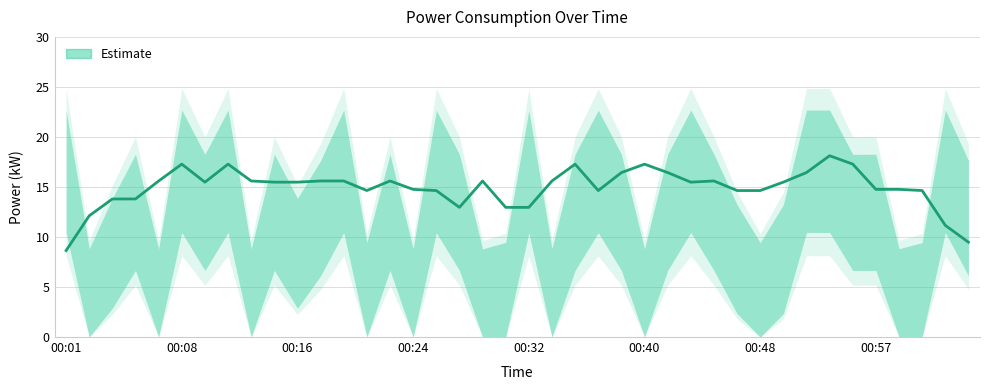

True or false: the data shows 13.0 at 19.

True